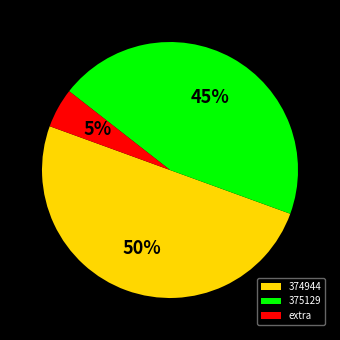

To the nearest percent, what portion does 375129 represent?

45%